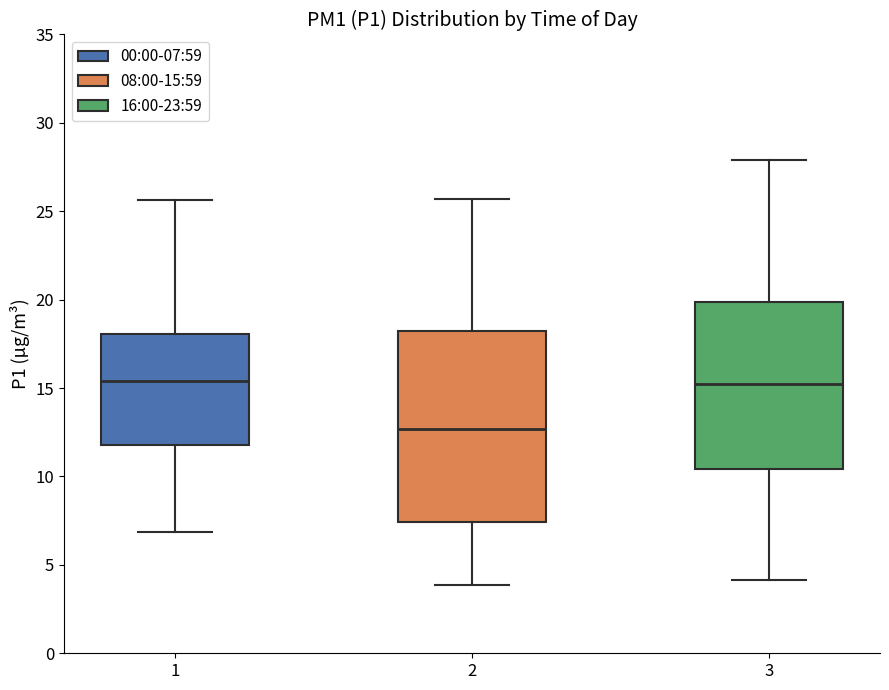

Reading left to right, read every box against the y-axis: the position of its median line, the range the box covers, and the ends of its whiskers. The values are not printed on the chart, so give them approximately, as read against the axis.

1: median 15.5, box 12.0 to 18.0, whiskers 7.0 to 25.5
2: median 12.5, box 7.5 to 18.0, whiskers 4.0 to 25.5
3: median 15.0, box 10.5 to 20.0, whiskers 4.0 to 28.0